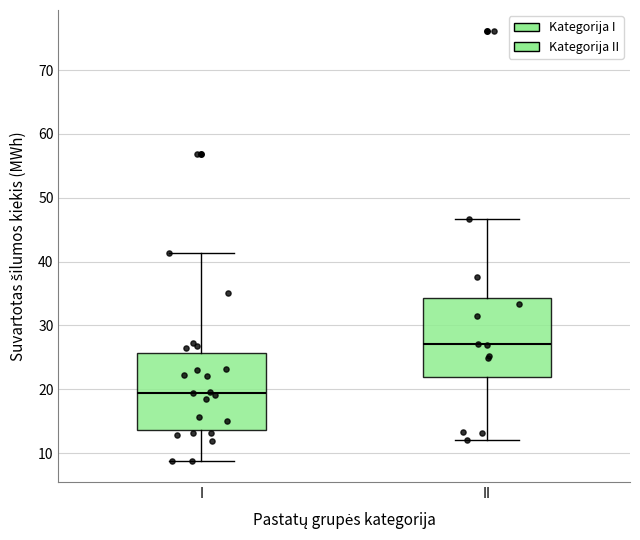

Which box's median line is the highest?

II